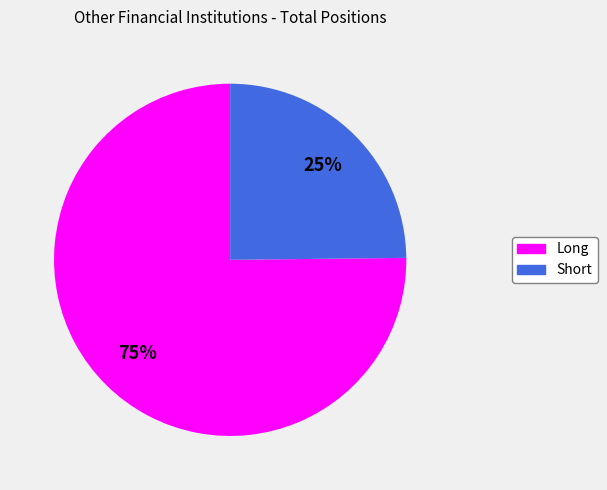

What percentage is the Short slice, to the nearest percent?

25%